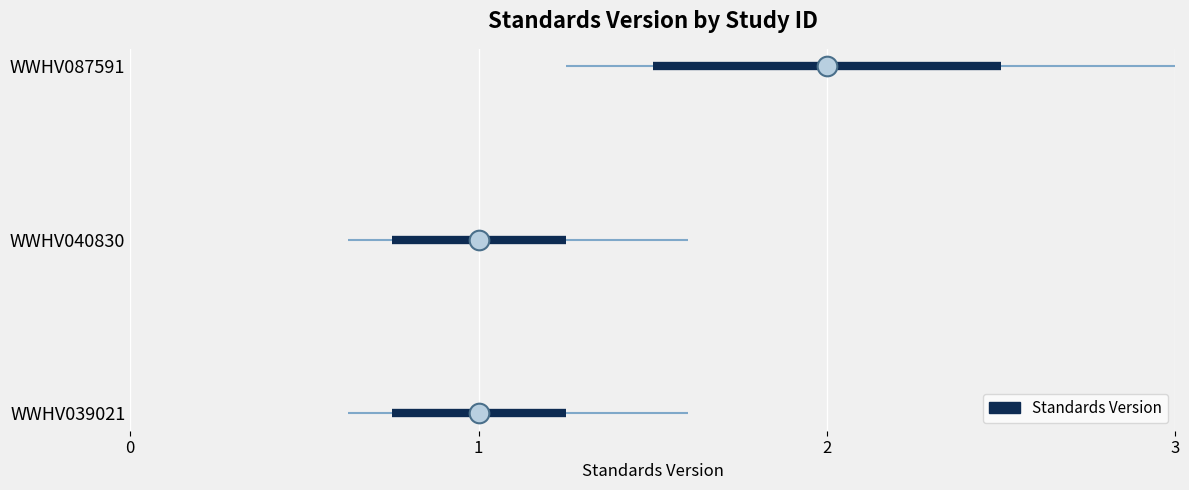

Between WWHV039021 and WWHV087591, which is larger?

WWHV087591